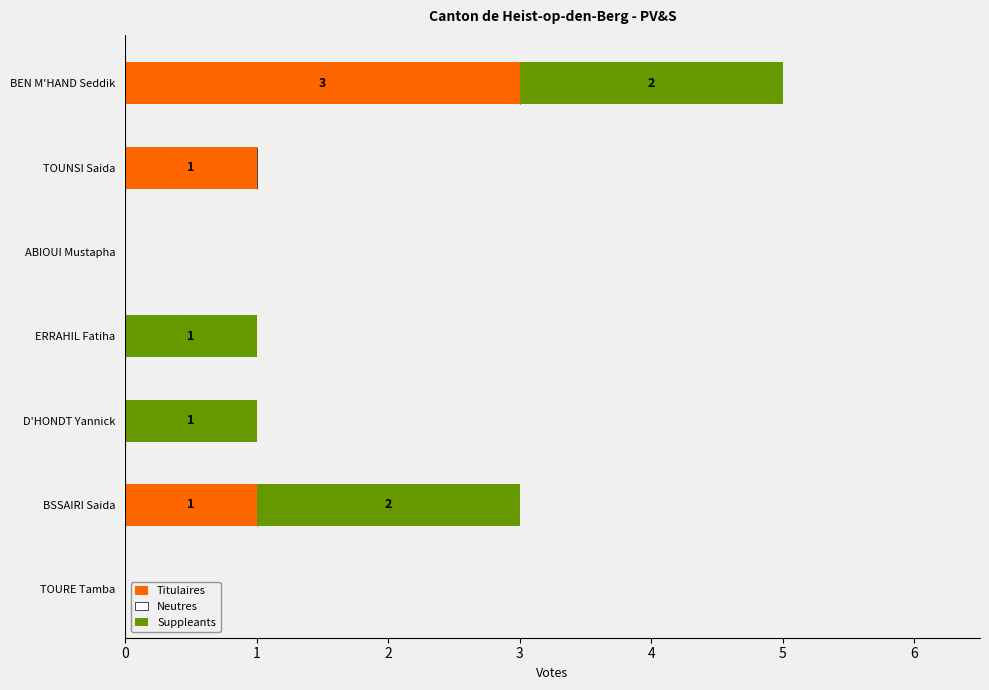

How many Titulaires values are between 0 and 1?

6